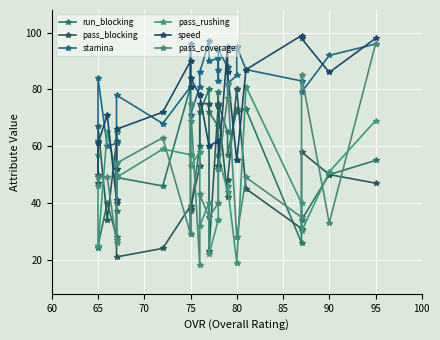

Reading left to right, what are all the values shown in this chart?

run_blocking: 24	25	40	28	37	49	46	81	75	37	60	72	80	72	67	79	62	75	65	57	73	72	73	26	34	50	55
pass_blocking: 50	67	34	62	40	21	24	39	29	38	53	75	75	23	75	75	74	74	42	48	80	80	45	31	58	50	47
stamina: 62	84	60	61	65	78	68	81	96	71	81	86	97	90	91	83	87	94	88	82	85	95	87	83	79	92	96
pass_rushing: 57	25	65	50	65	49	59	57	69	53	58	32	40	22	34	34	57	57	44	46	19	19	81	40	30	51	69
speed: 47	61	71	41	52	66	72	90	81	84	78	78	60	60	62	62	53	53	95	86	55	55	87	99	98	86	98
pass_coverage: 46	49	49	26	27	54	63	29	57	75	18	43	35	35	40	40	52	52	77	82	28	28	49	35	85	33	96